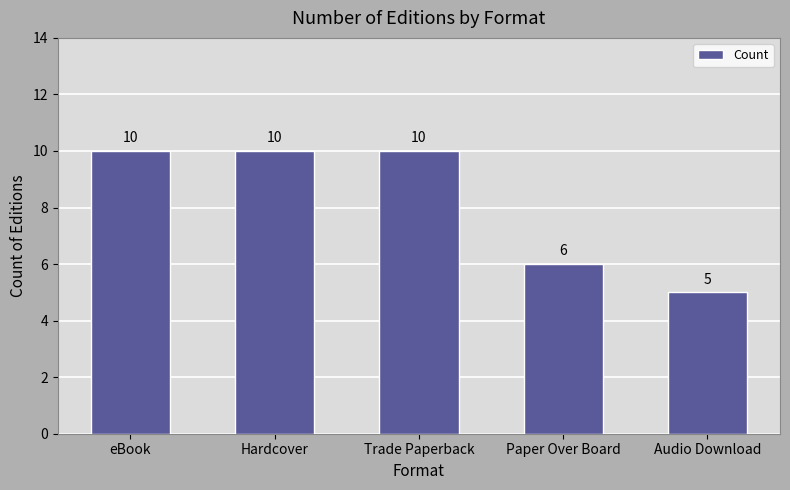

Count the values in the range 6 to 10.

4